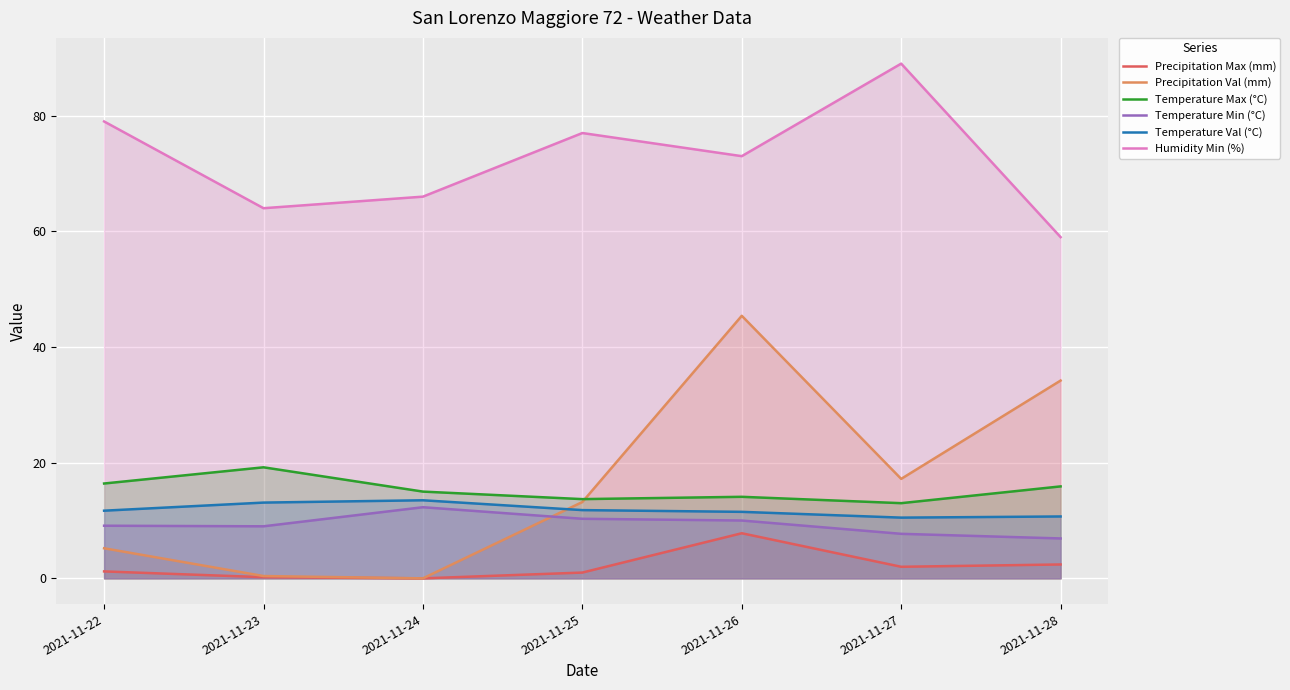

What is the total value across all series at 2021-11-24?

106.8